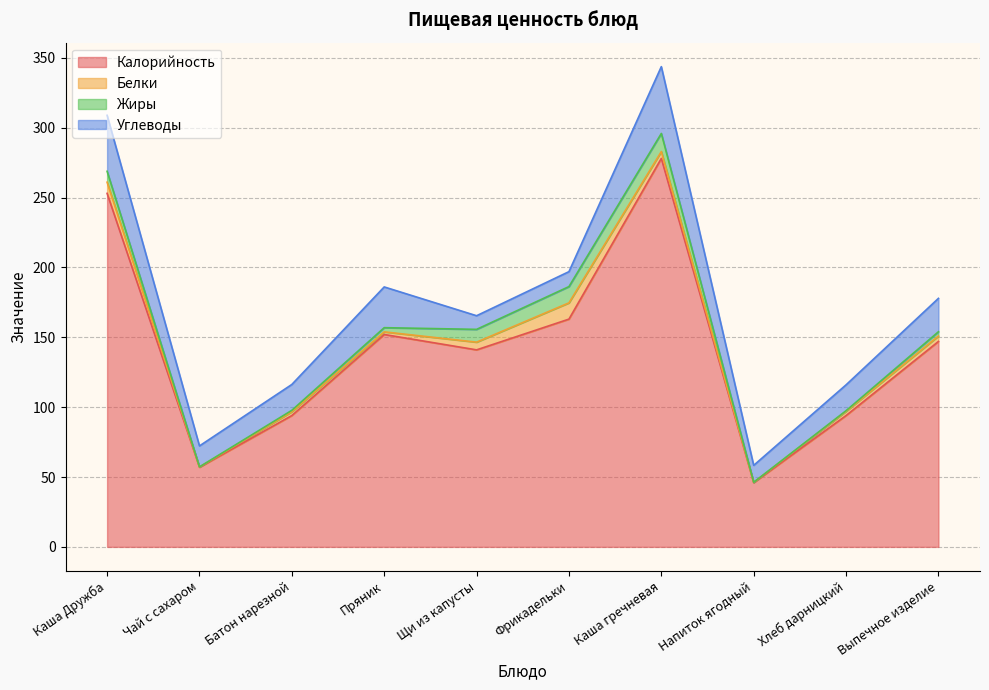

True or false: Жиры and Калорийность intersect in this chart.

False